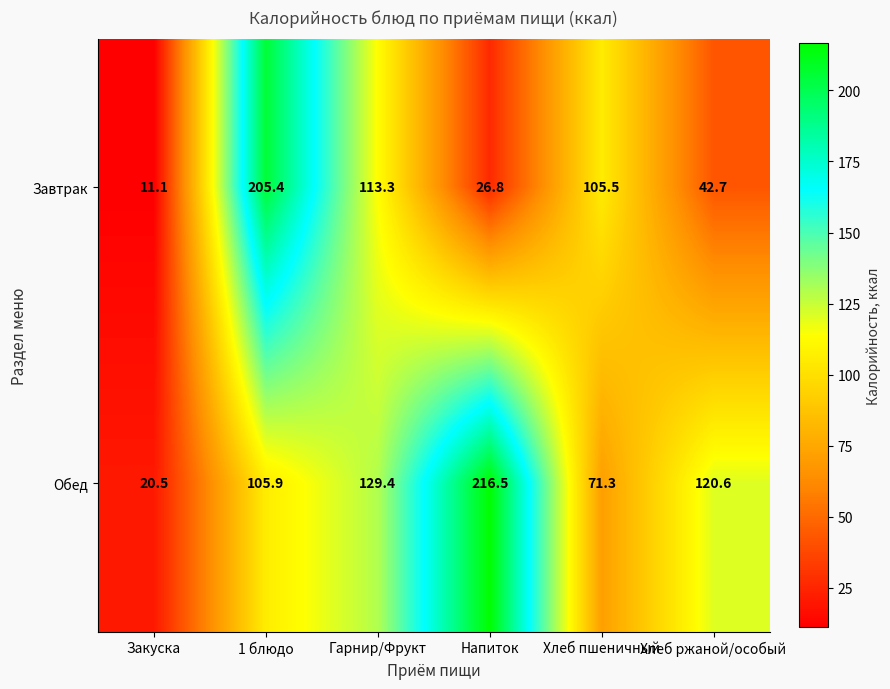

What is the total value across all series at Хлеб пшеничный?

176.8